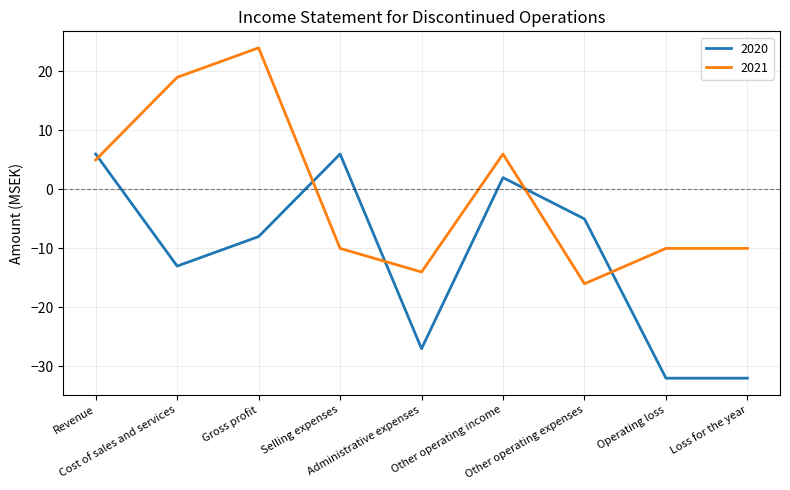

The value of 2020 at Operating loss is -32. True or false?

True